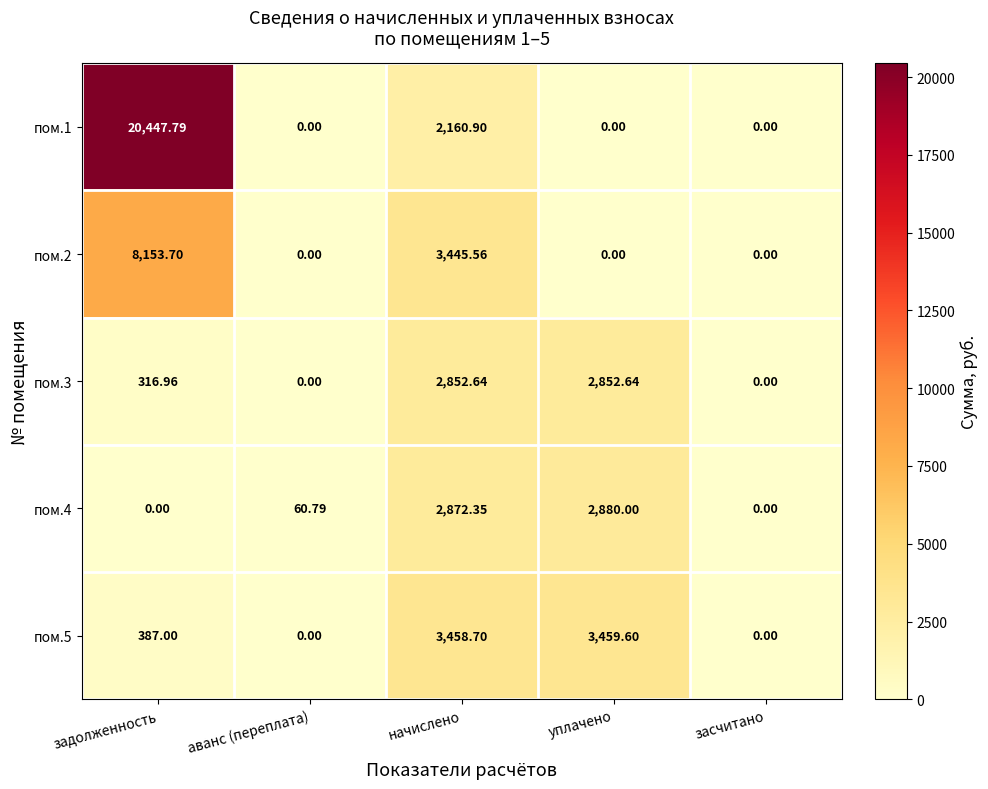

Which label corresponds to the largest value in the chart?

задолженность